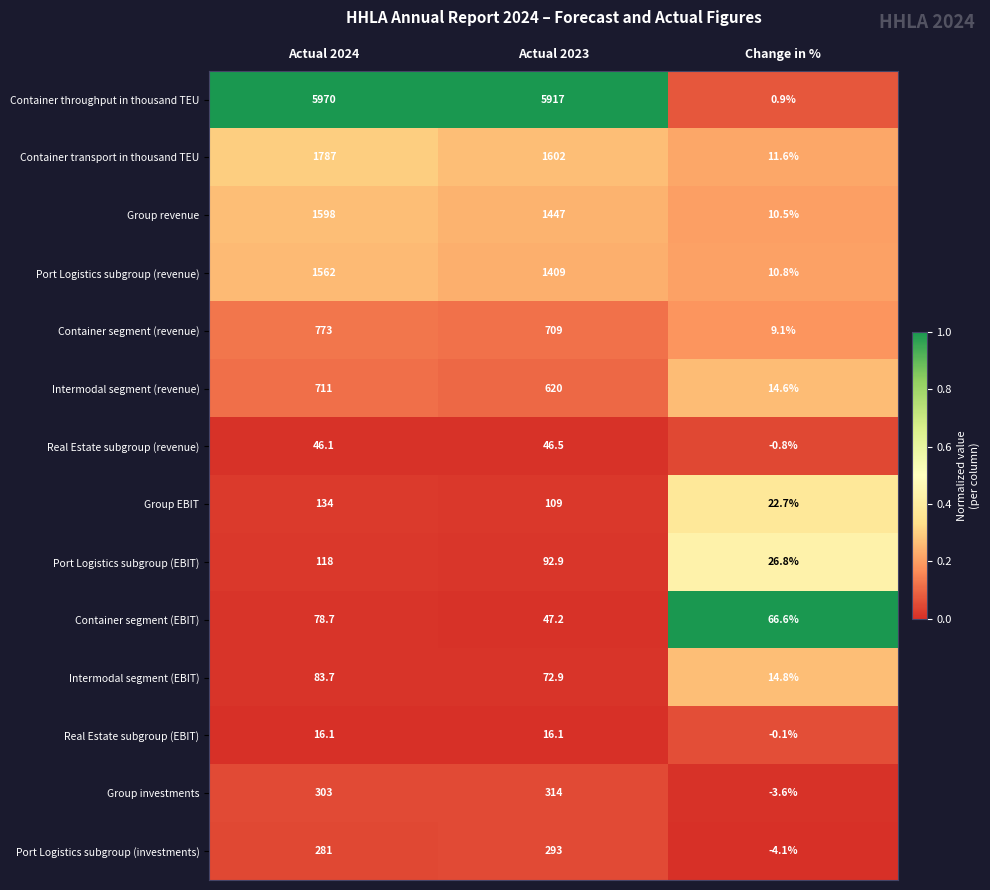

At Actual 2023, list the series in order from largest to smallest.

Container throughput in thousand TEU, Container transport in thousand TEU, Group revenue, Port Logistics subgroup (revenue), Container segment (revenue), Intermodal segment (revenue), Group investments, Port Logistics subgroup (investments), Group EBIT, Port Logistics subgroup (EBIT), Intermodal segment (EBIT), Container segment (EBIT), Real Estate subgroup (revenue), Real Estate subgroup (EBIT)